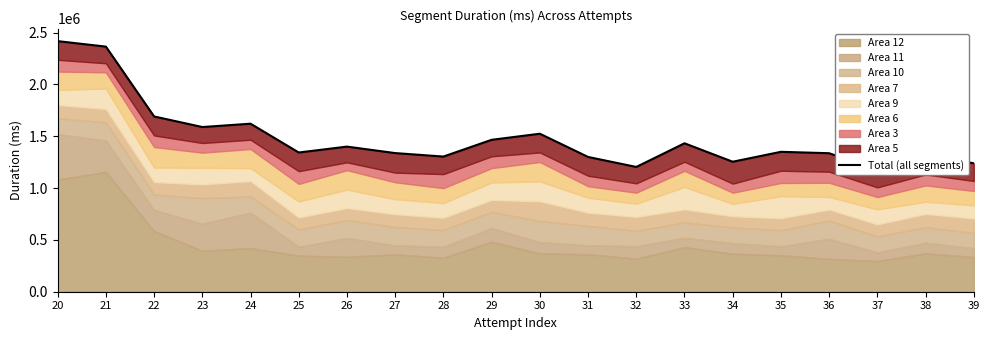

How many points are higher than both their immediate neighbors (excluding endpoints)?

6